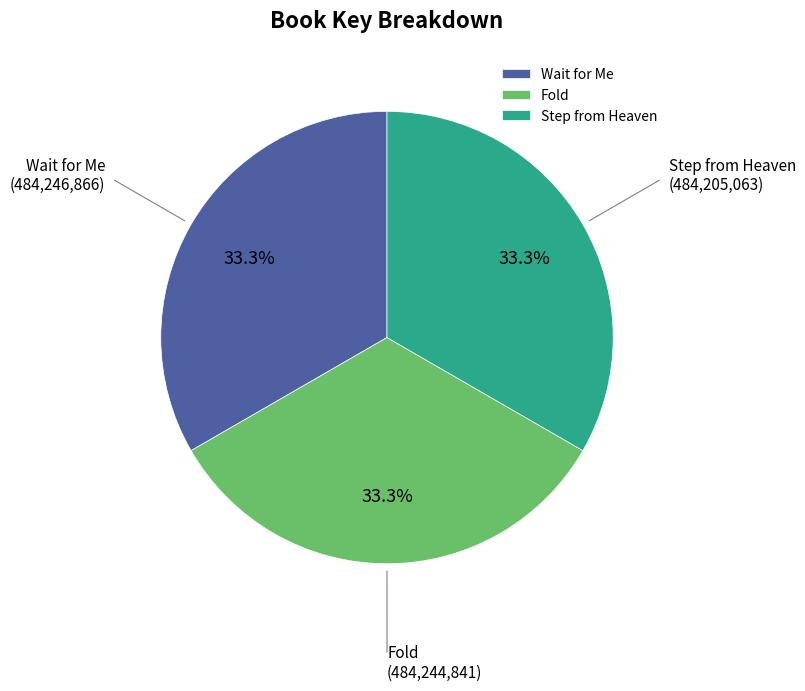

Is it true that Wait for Me is 33% of the pie?

True